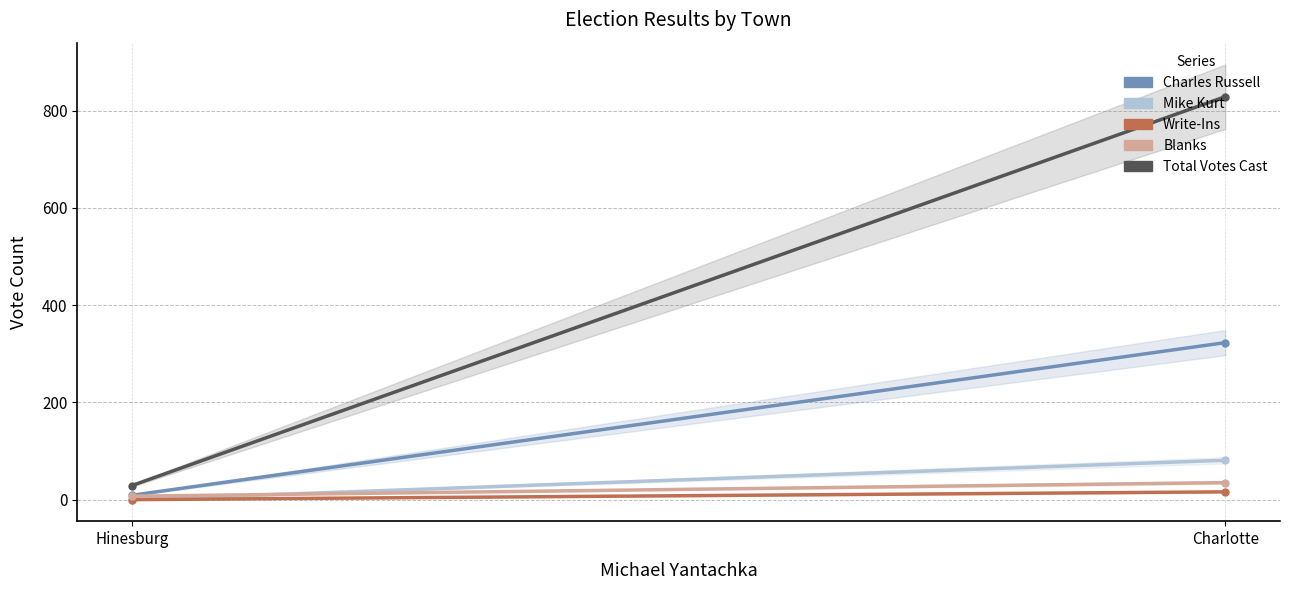

The value of Blanks at Charlotte is 35. True or false?

True